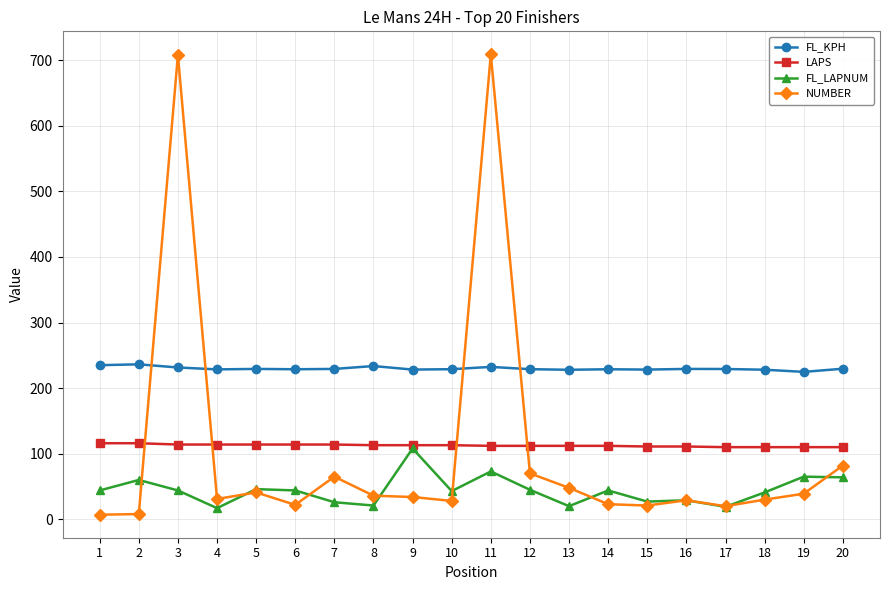

What is the average value of the FL_LAPNUM series?

44.0